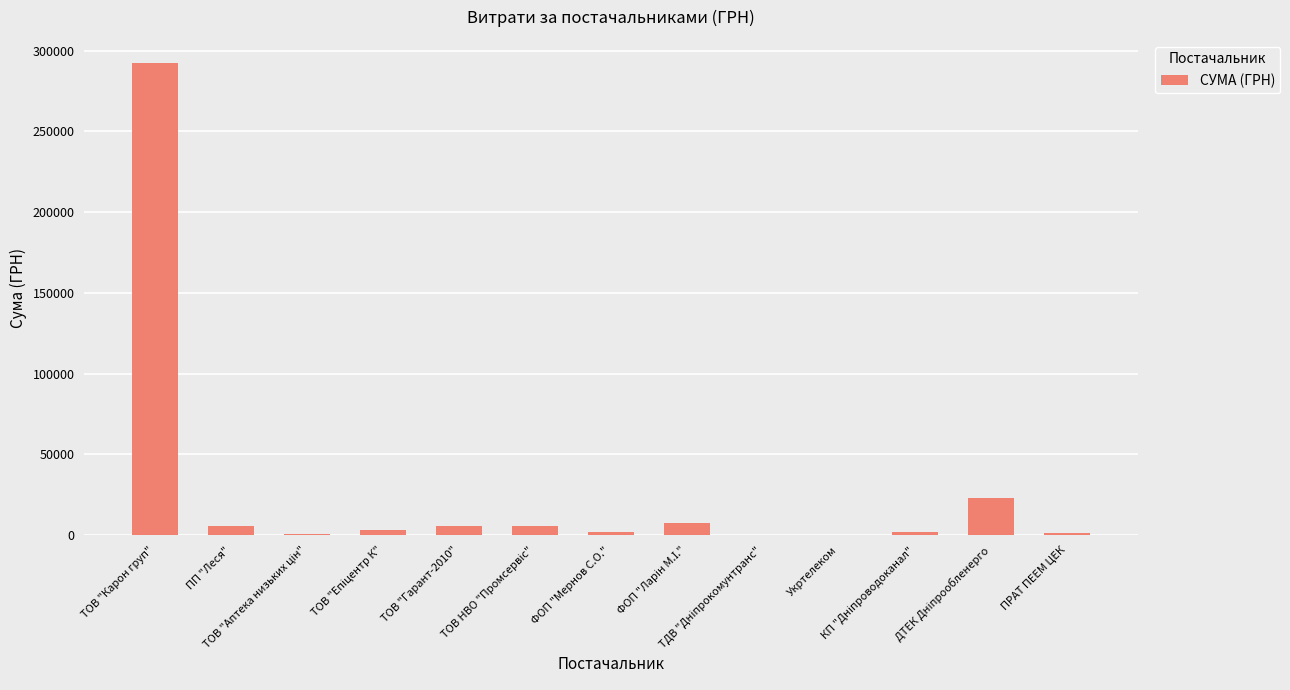

What is the maximum value shown in the chart?

291995.0